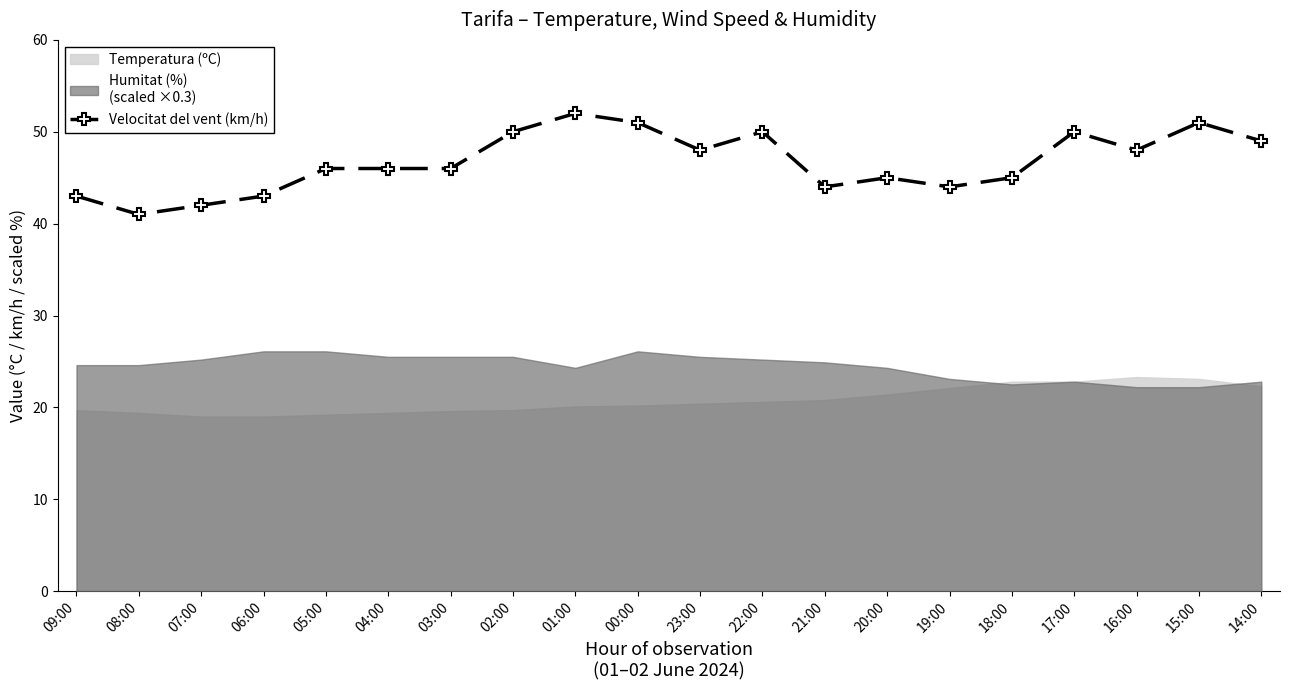

Approximately how many times larger is the value at 16:00 compared to 20:00?

1.1